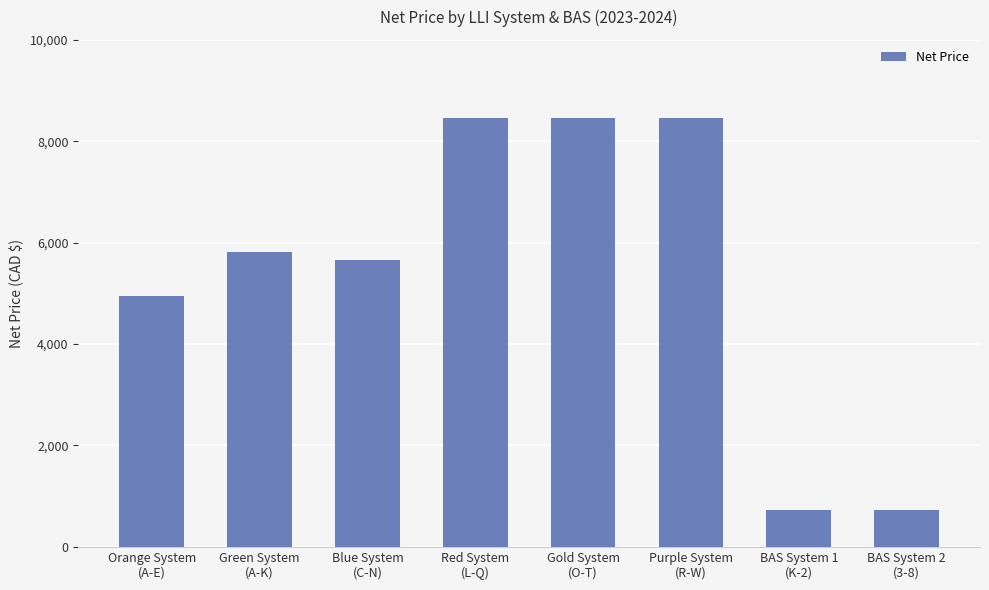

What is the smallest value displayed?

718.0